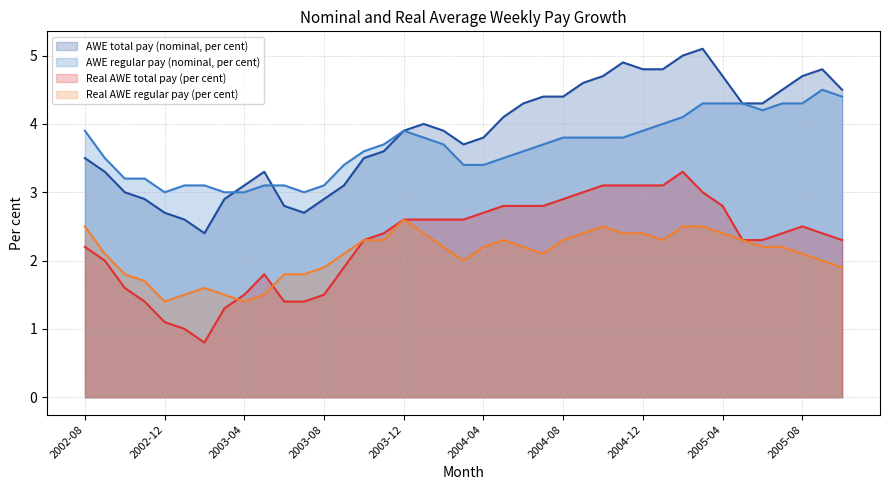

How many data points in Real AWE total pay (per cent) are less than 2?

12